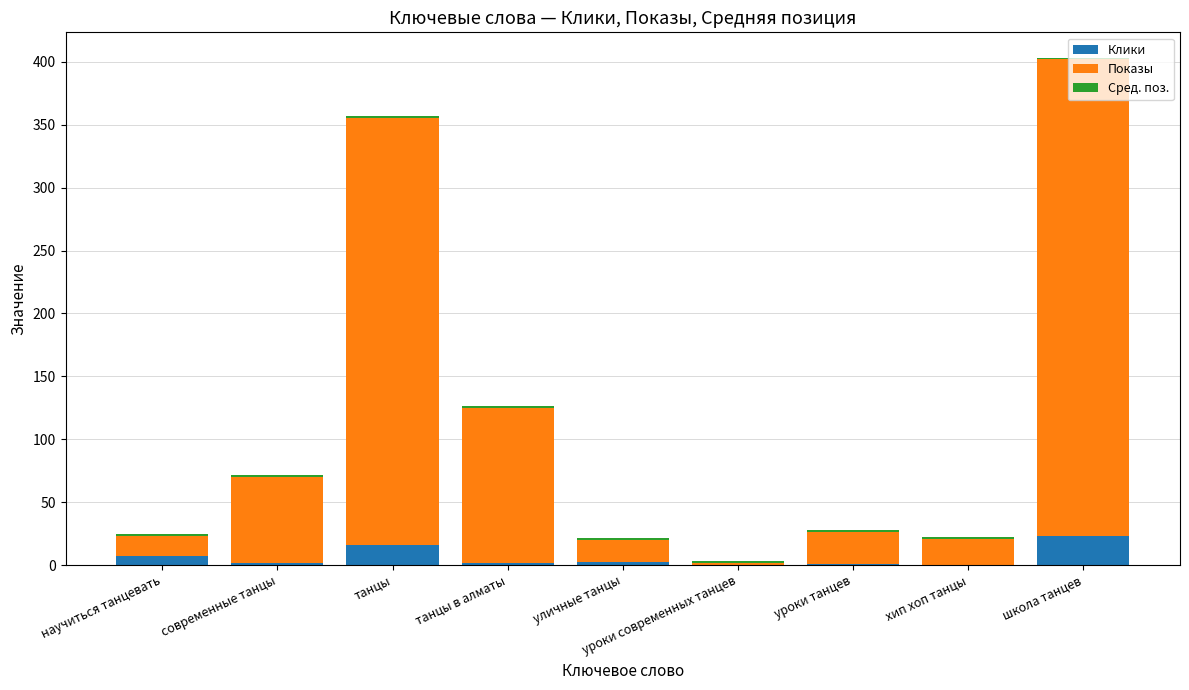

The Клики series shows 16.3 at танцы. True or false?

True